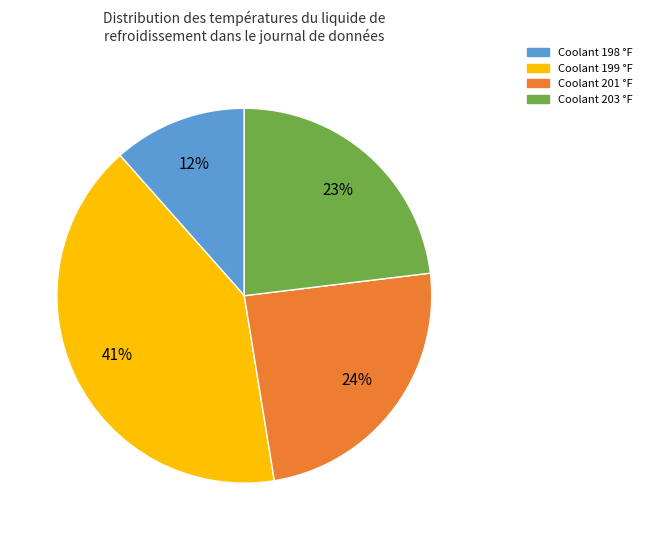

Do Coolant 203 °F and Coolant 198 °F together represent more than half of the pie?

No